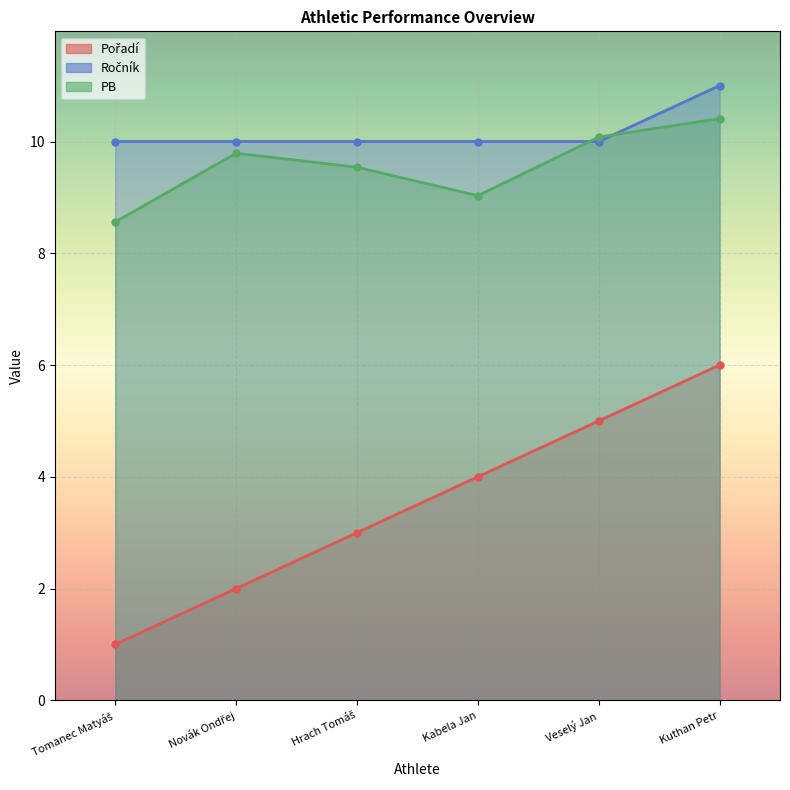

Count the Pořadí values in the range 2 to 5.

4